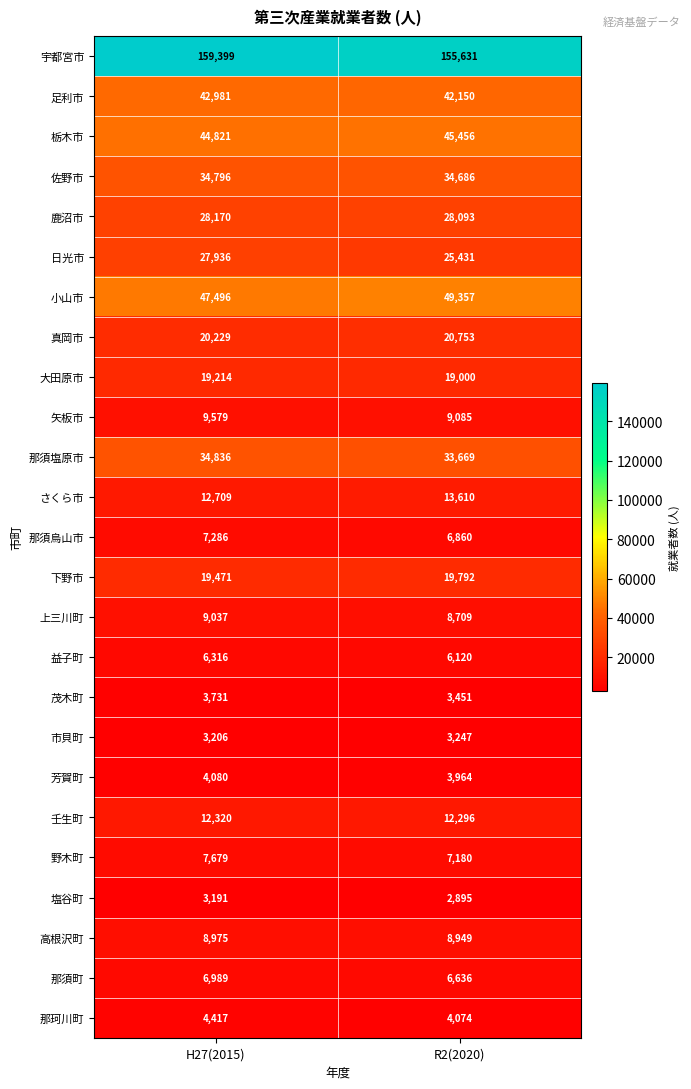

What value does the 上三川町 series have at H27(2015), to the nearest 10?

9040